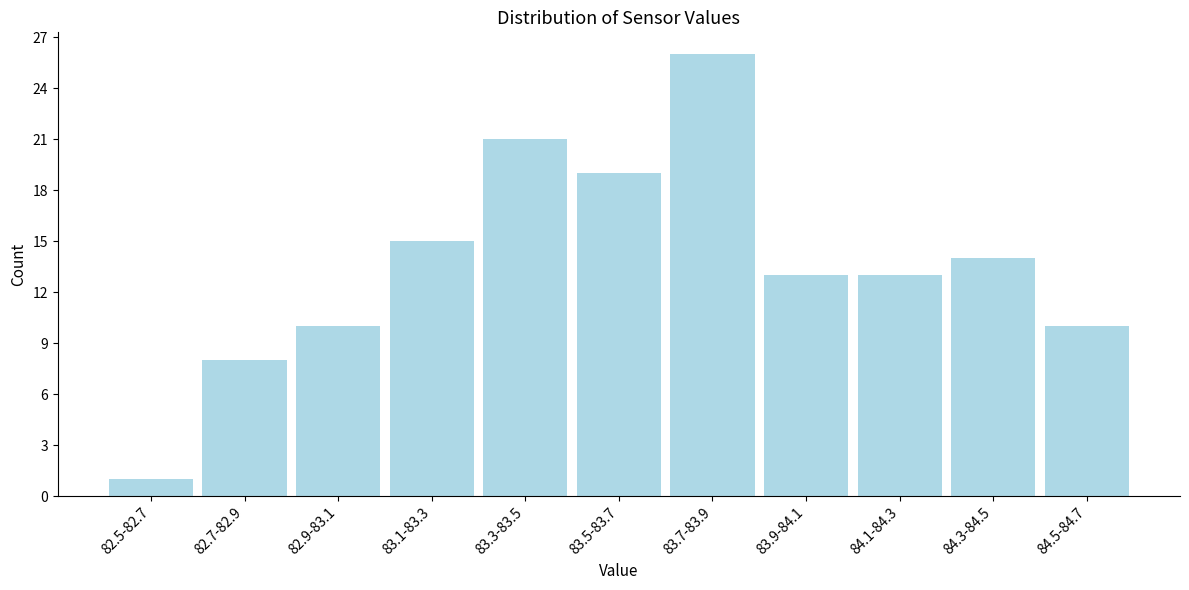

Reading left to right, extract all data points from this chart.

1	8	10	15	21	19	26	13	13	14	10